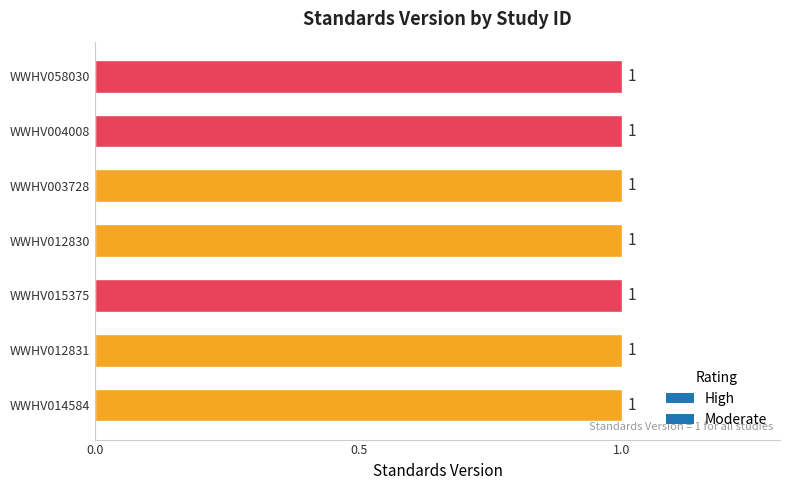

Are the bars horizontal?

Yes